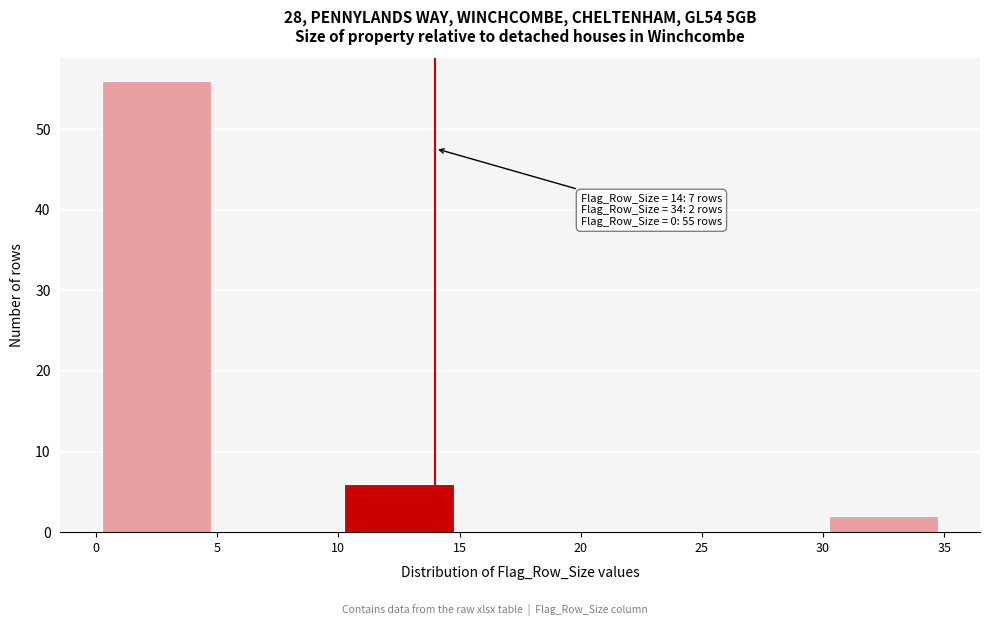

Which range on the x-axis has the tallest bar?

0 to 5